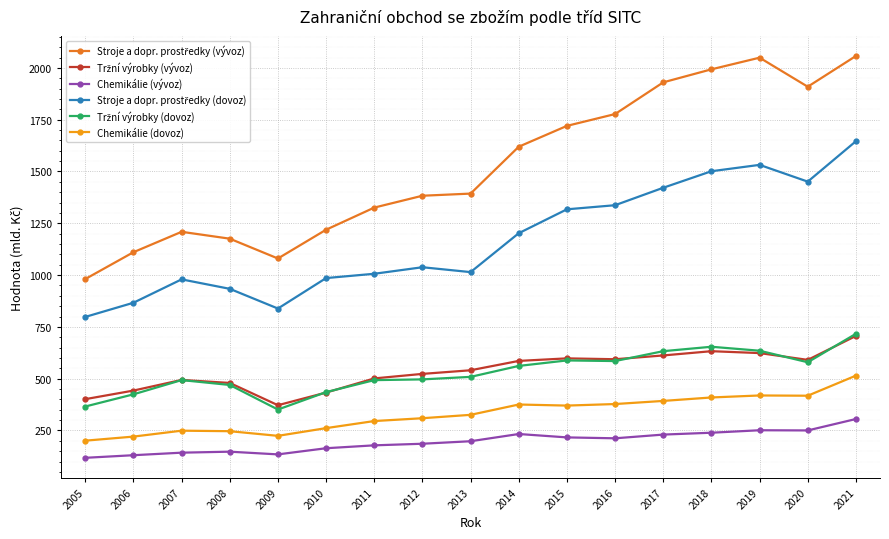

What is the total value across all series at 2005?

2864.9